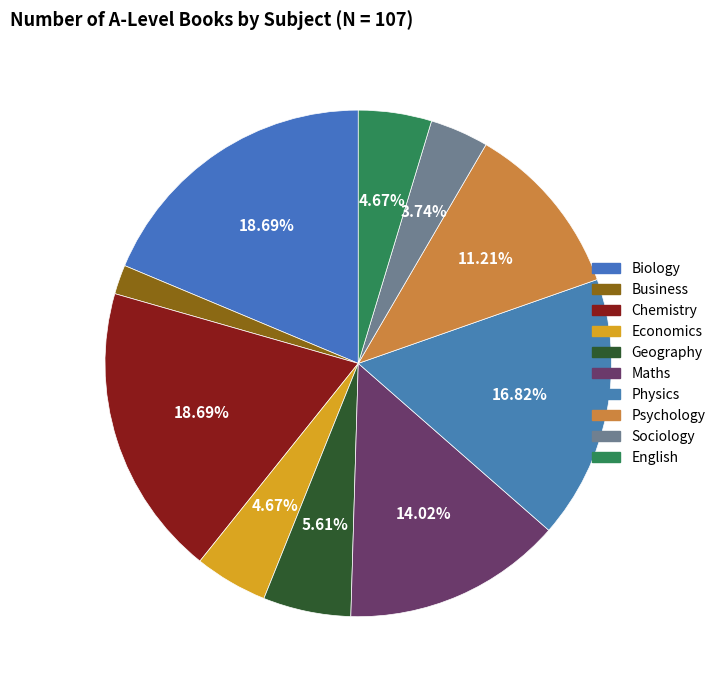

What percentage is the Business slice, to the nearest percent?

2%